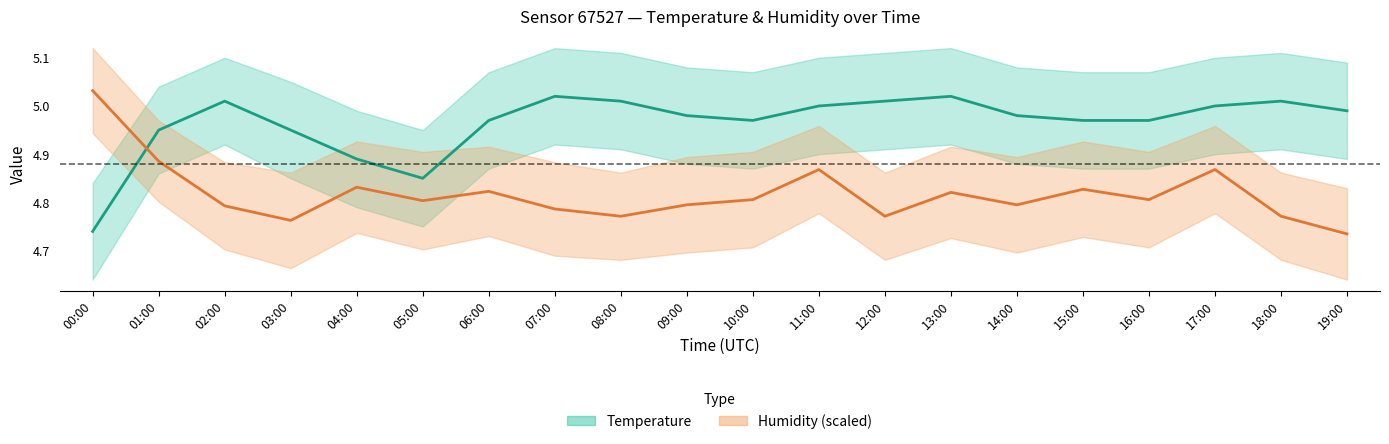

Rank the series by their maximum value, from lowest to highest.

temperature, humidity